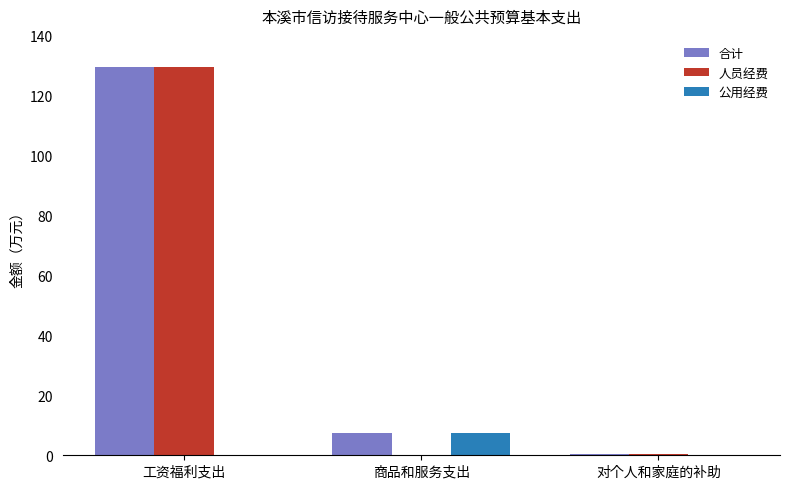

Which series has the largest total across all categories?

合计